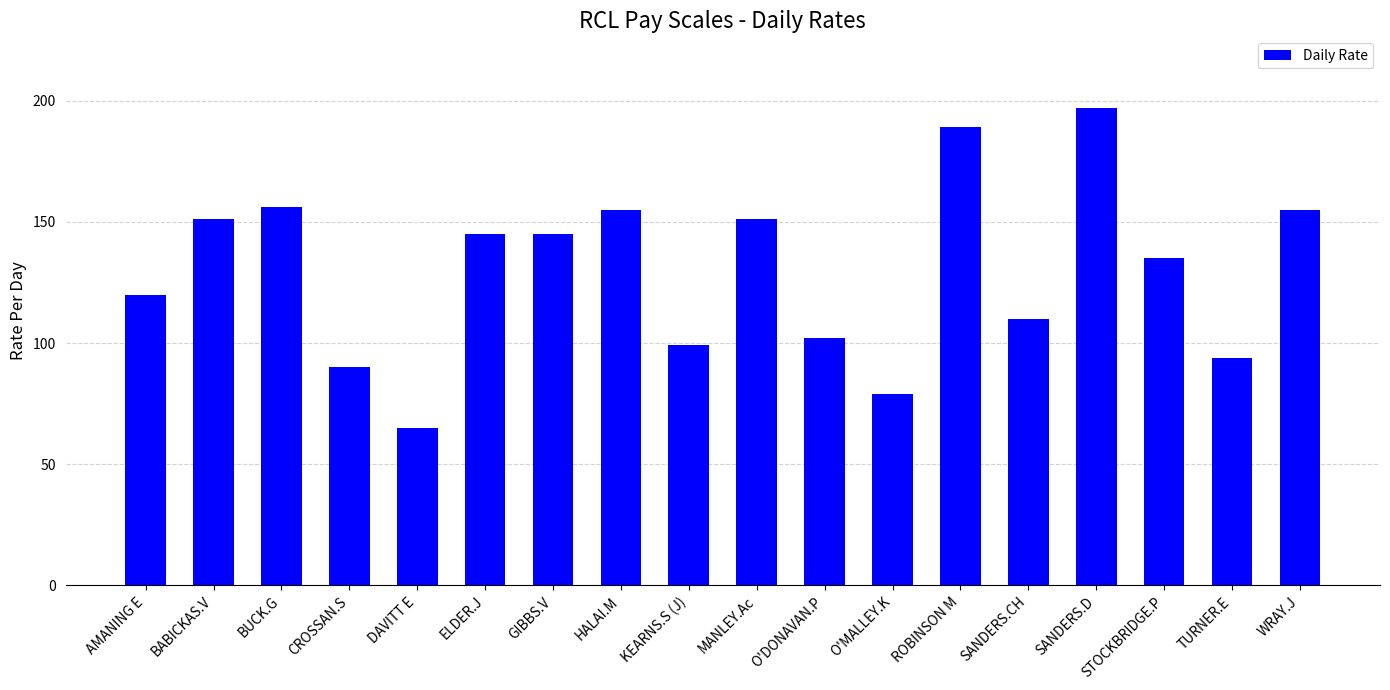

At which label does the data first exceed 145?

BABICKAS.V